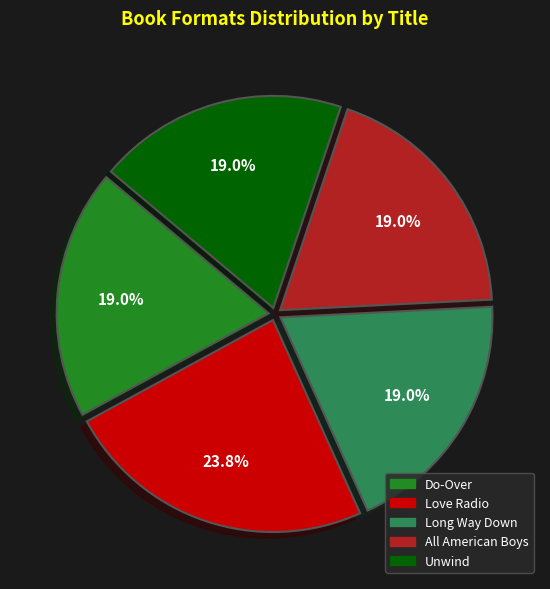

To the nearest percent, what is the combined percentage of Unwind and All American Boys?

38%